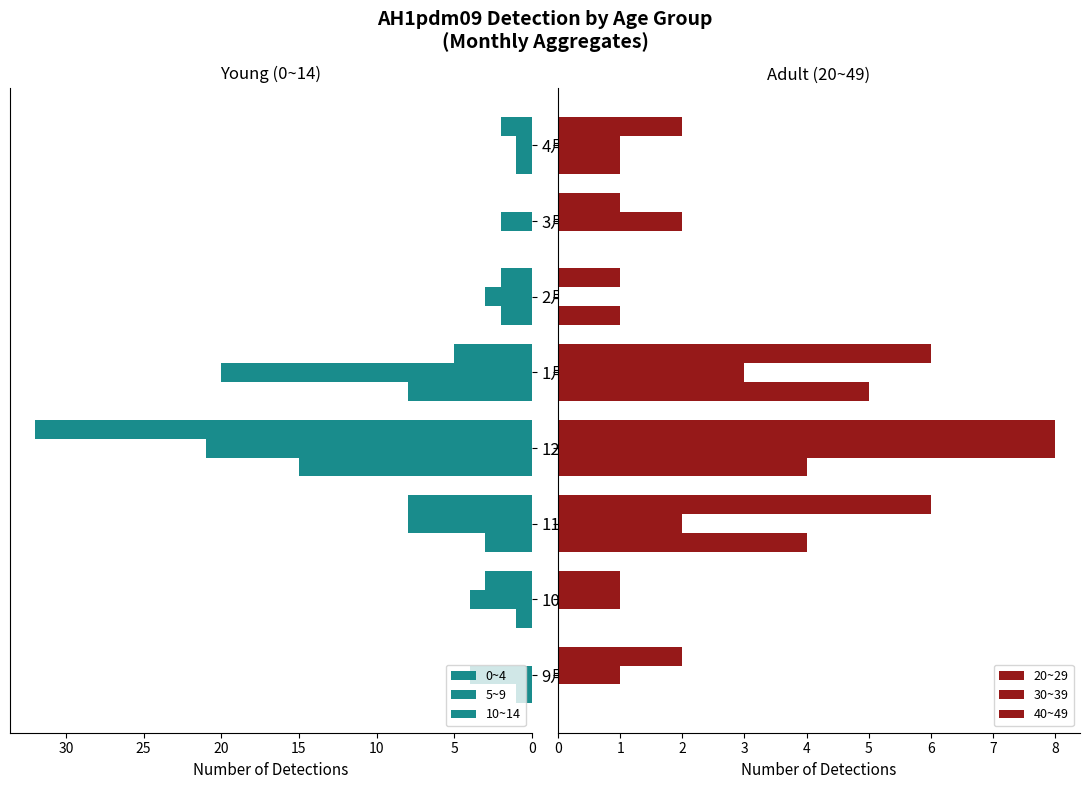

How many positive values does the 30~39 series have?

7